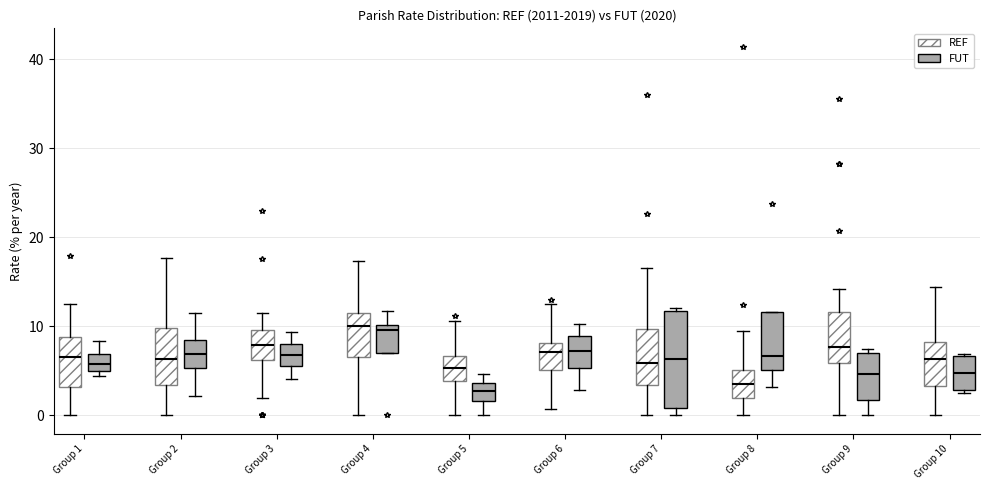

Where is the lower edge of the box for Group 3 (FUT) on the y-axis? The values are not printed on the chart, so give them approximately, as read against the axis.

6